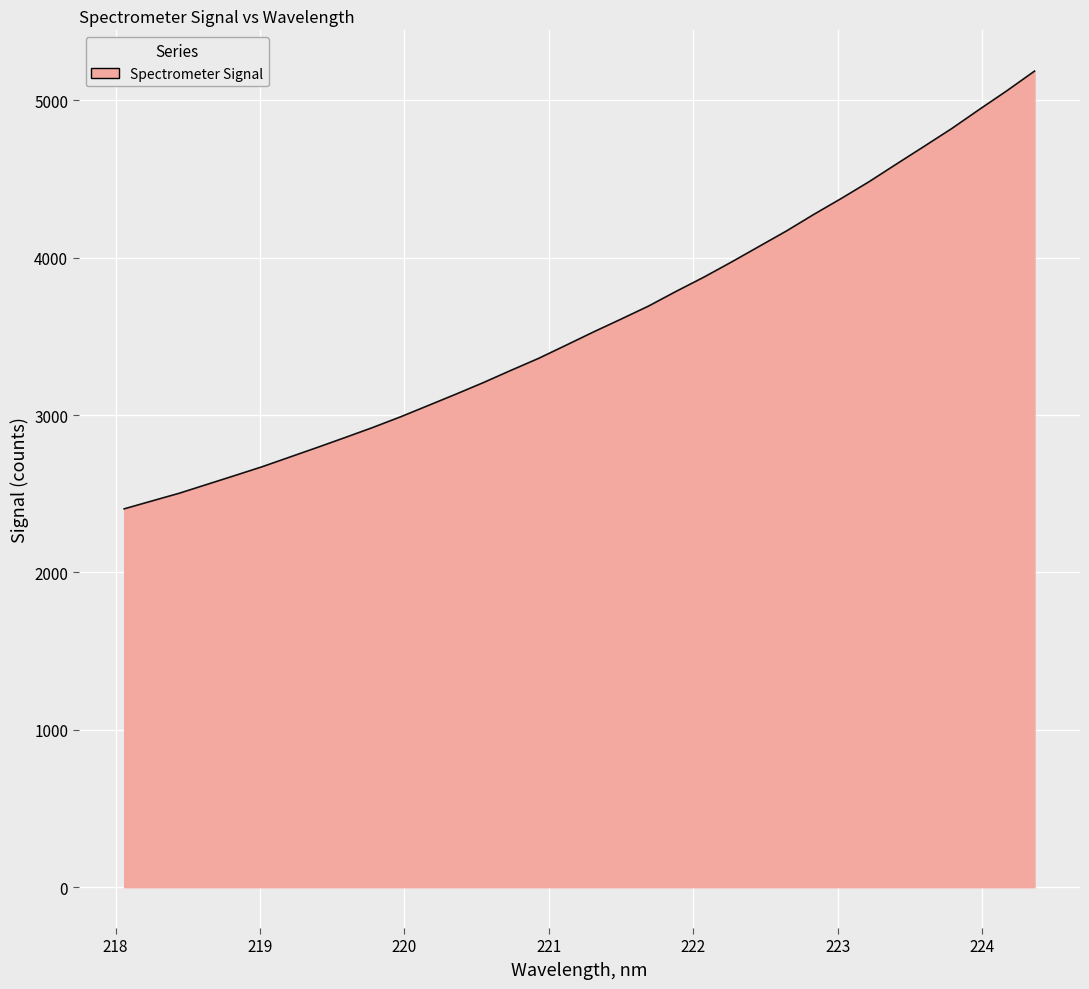

What is the difference between the maximum and minimum values?

2781.0